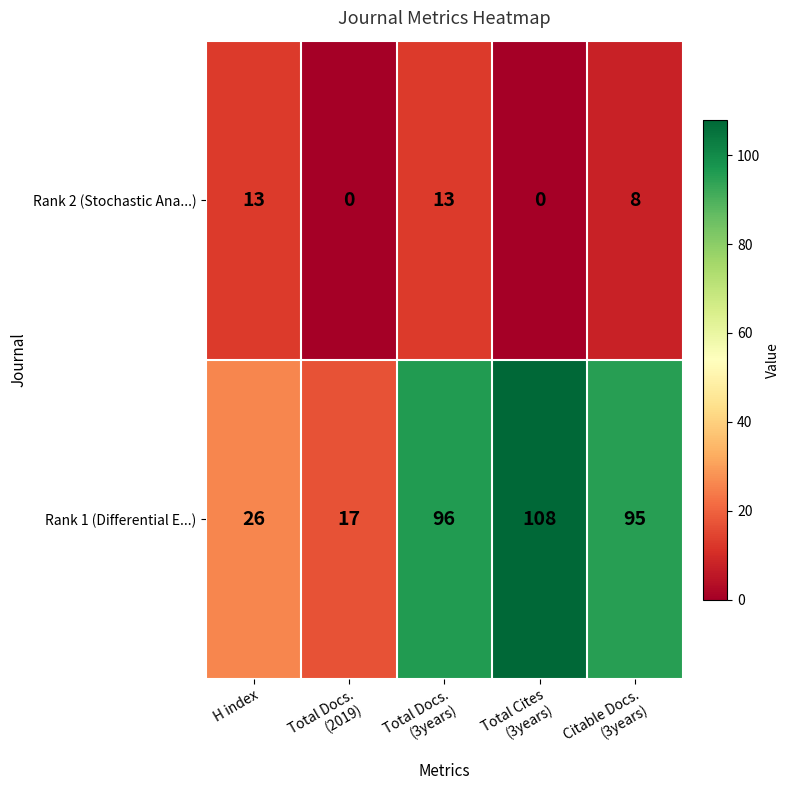

Rank the series by their maximum value, from highest to lowest.

Rank 1 (Differential E...), Rank 2 (Stochastic Ana...)